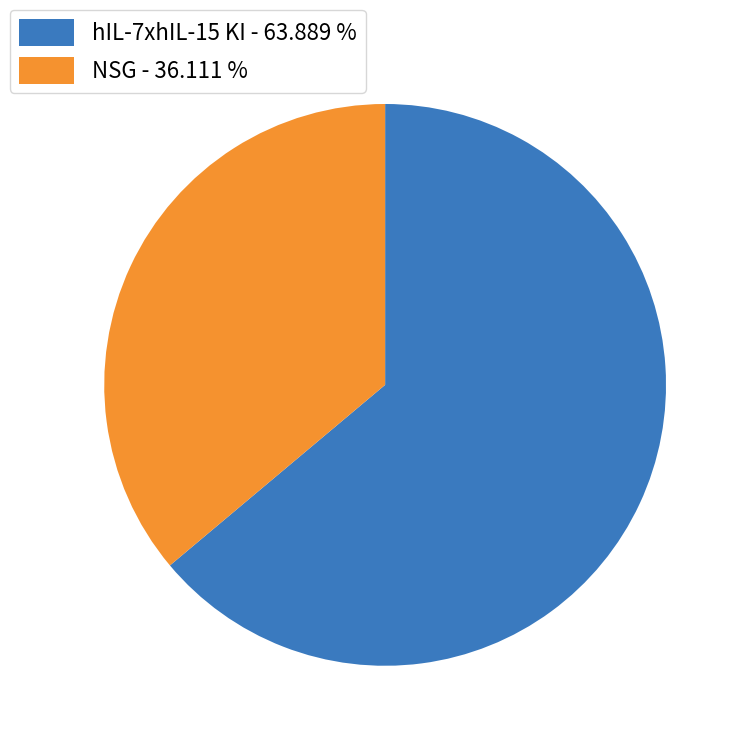

Which slice is the smallest?

NSG